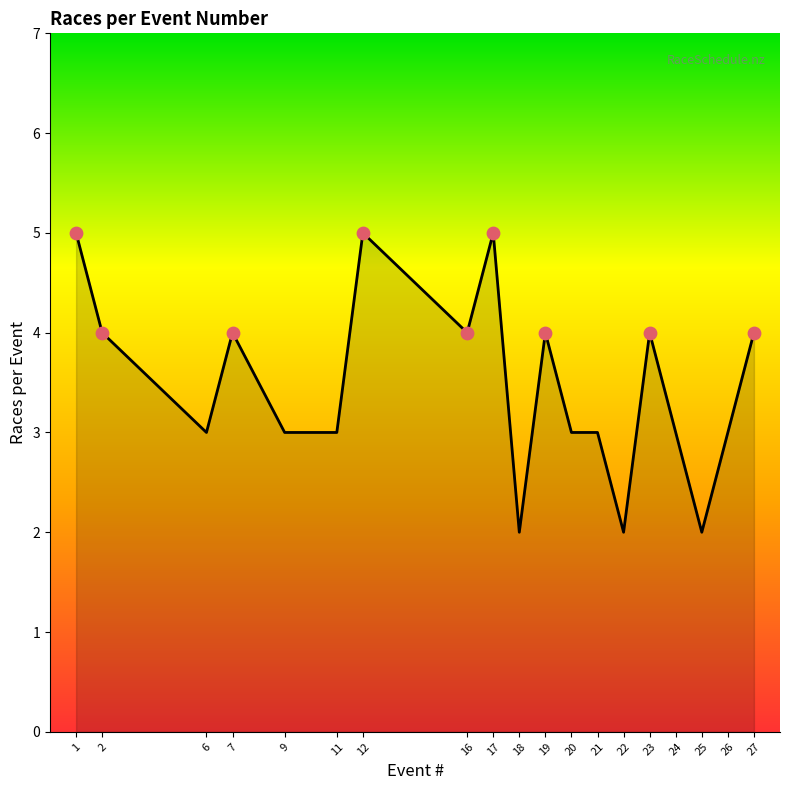

What is the change in value from 16 to 20?

-1